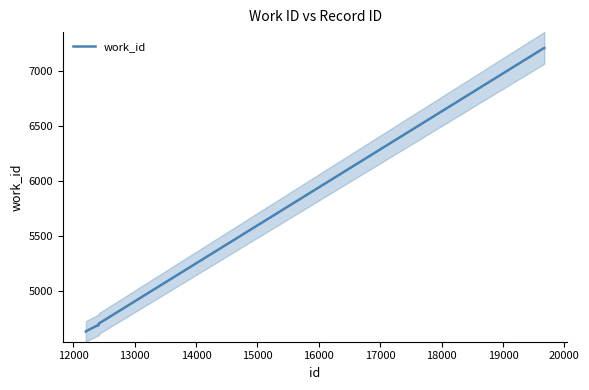

What is the maximum value for work_id?

7211